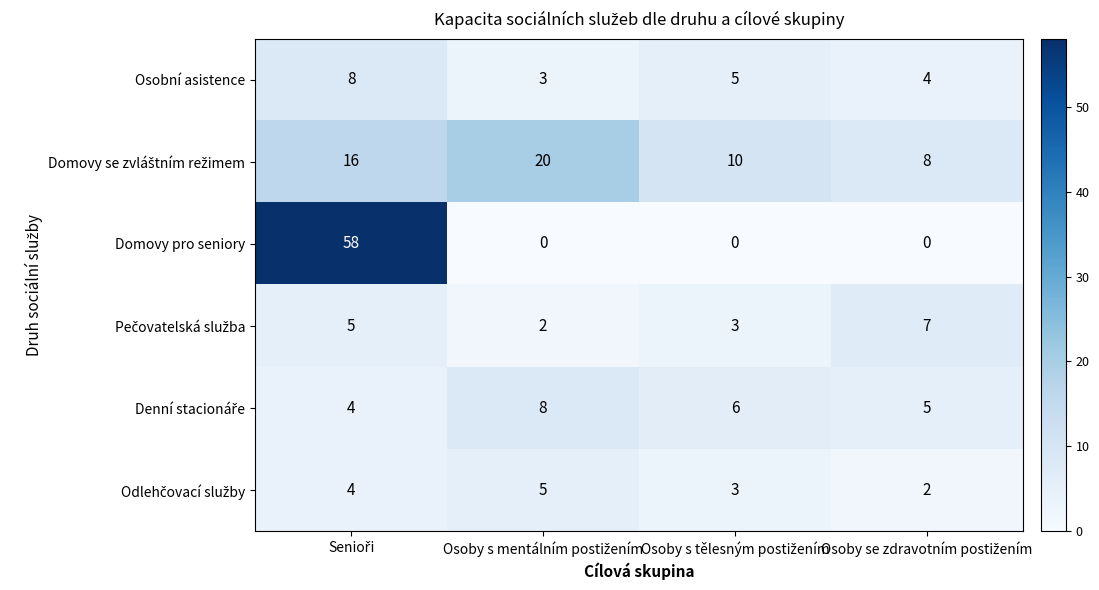

What is the difference between the maximum and minimum values in the Domovy pro seniory series?

58